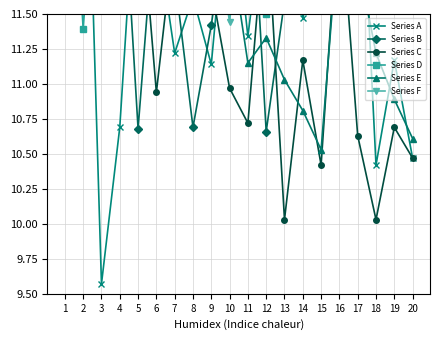

Reading left to right, transcribe all the data shown in this chart.

Series A: 13.6	13.9	9.6	10.7	12.7	12.1	11.2	11.6	11.1	12.6	11.3	12.4	12.4	11.5	12.0	12.0	13.1	10.4	11.2	10.5
Series B: 14.5	13.9	12.2	12.9	10.7	12.3	11.8	10.7	11.4	12.3	12.9	10.7	11.6	11.9	11.8	12.4	12.7	12.1	11.6	11.8
Series C: 12.8	13.1	13.7	11.8	12.5	10.9	12.1	11.5	11.7	11.0	10.7	12.3	10.0	11.2	10.4	12.4	10.6	10.0	10.7	10.5
Series D: 13.7	11.4	13.2	12.6	12.1	12.6	12.9	13.1	12.6	12.2	12.2	11.5	12.8	12.8	11.9	13.3	13.4	12.3	11.6	12.6
Series E: 11.8	12.3	11.8	12.1	12.8	11.8	12.0	12.1	12.3	12.0	11.2	11.3	11.0	10.8	10.5	12.2	11.9	11.2	10.9	10.6
Series F: 13.6	12.9	13.1	13.3	12.0	12.9	12.0	12.6	12.4	11.4	12.8	12.3	12.5	11.8	11.7	12.7	12.1	11.8	11.6	11.5